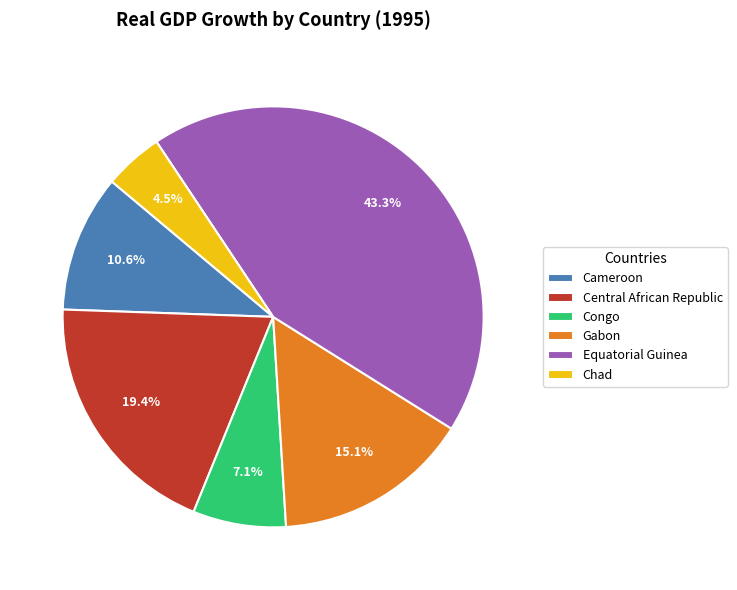

Which slice is the smallest?

Chad